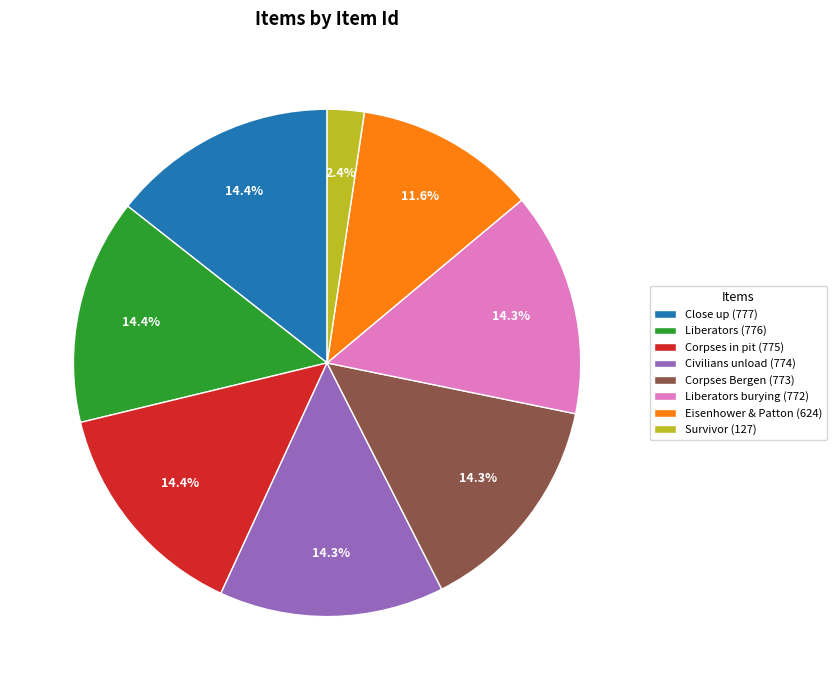

Approximately how many times larger is the value at Close up (777) compared to Liberators burying (772)?

1.0